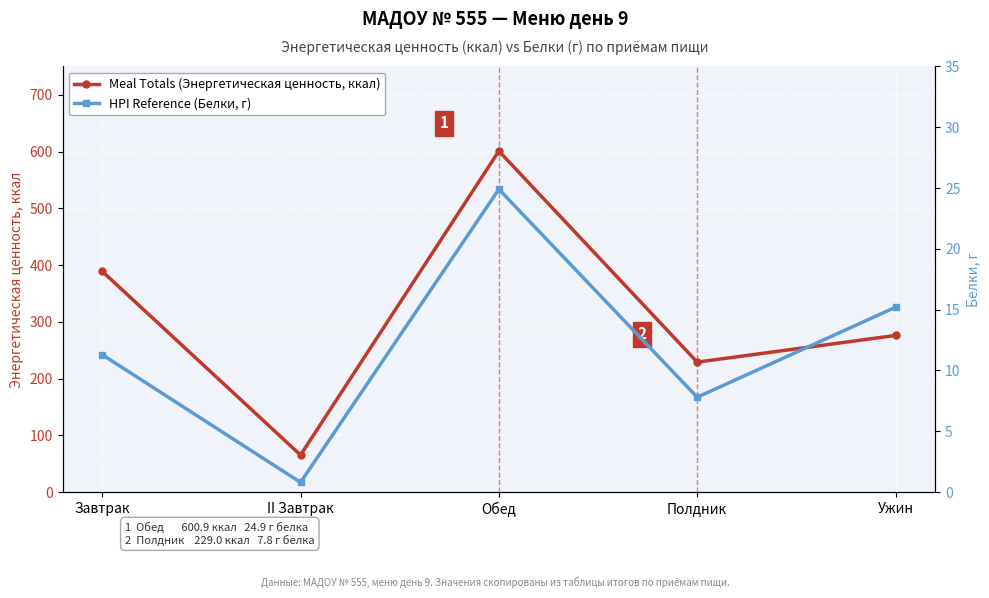

The Meal Totals (Энергетическая ценность, ккал) series shows 788.7 at Обед. True or false?

False